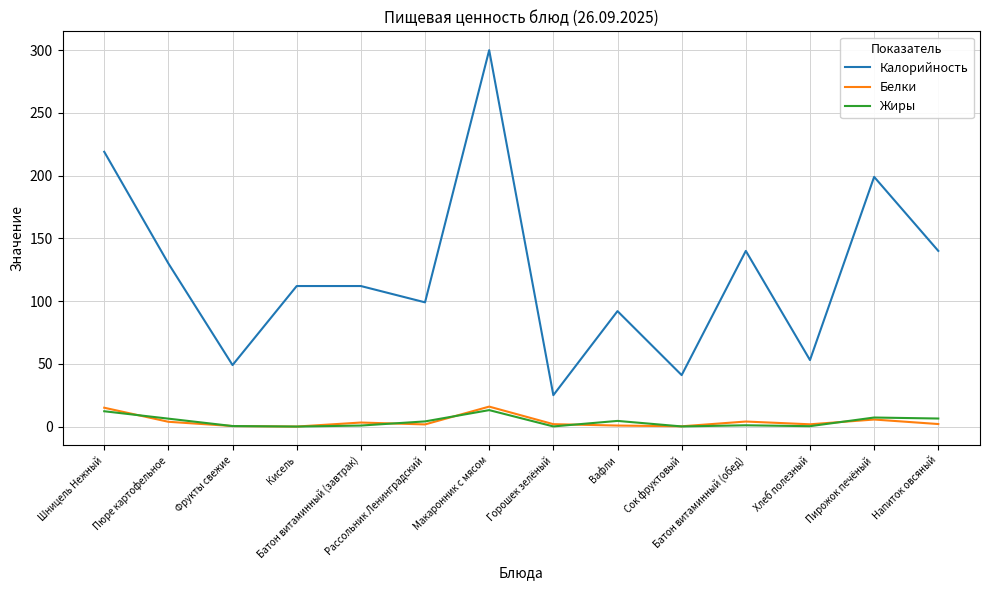

True or false: Калорийность and Белки intersect in this chart.

False